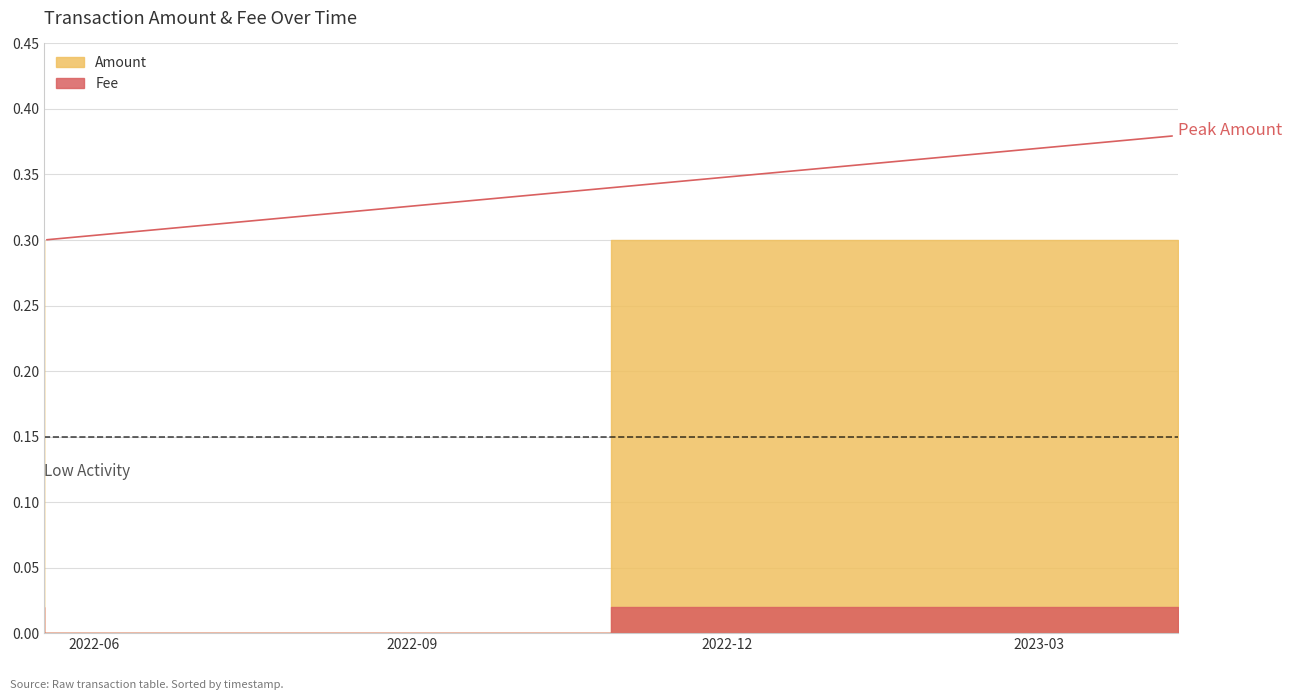

Where is the first local minimum for Fee?

2022-05-17 12:50:59